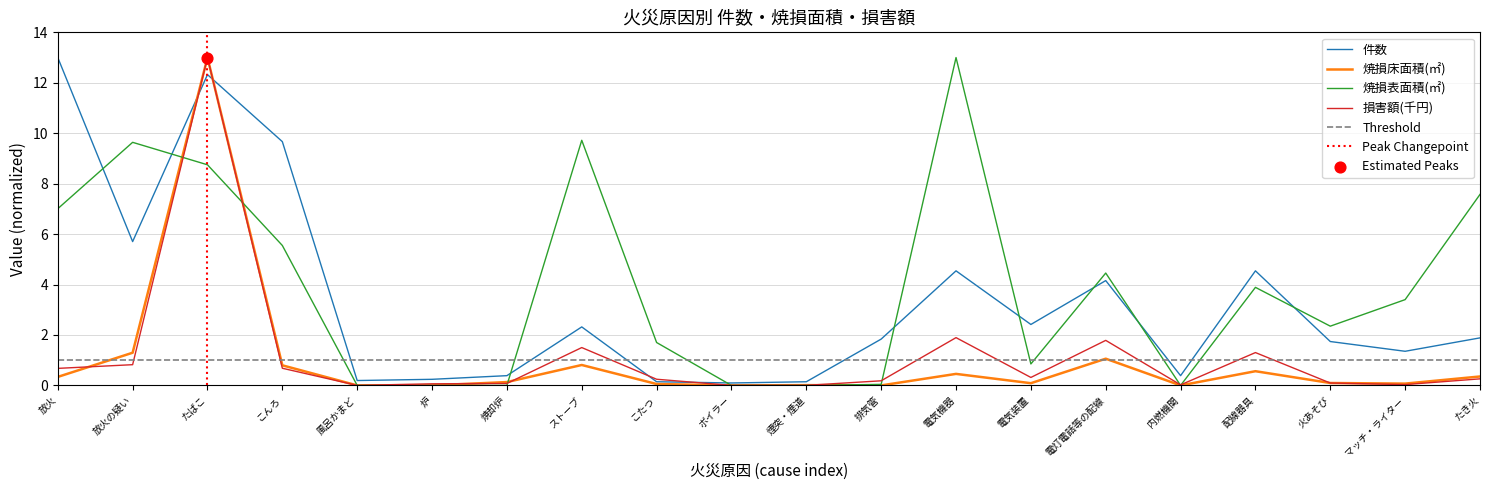

Which series has the largest total across all categories?

焼損表面積(㎡)